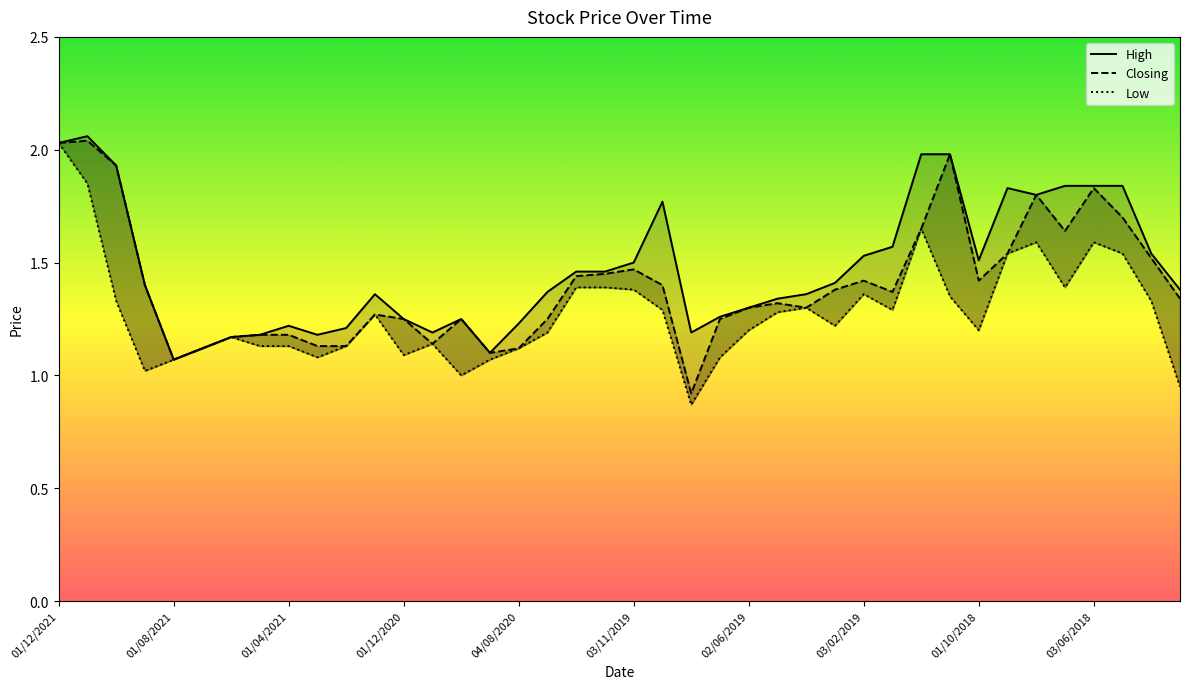

True or false: Closing has more than 0 points higher than both neighbors.

True